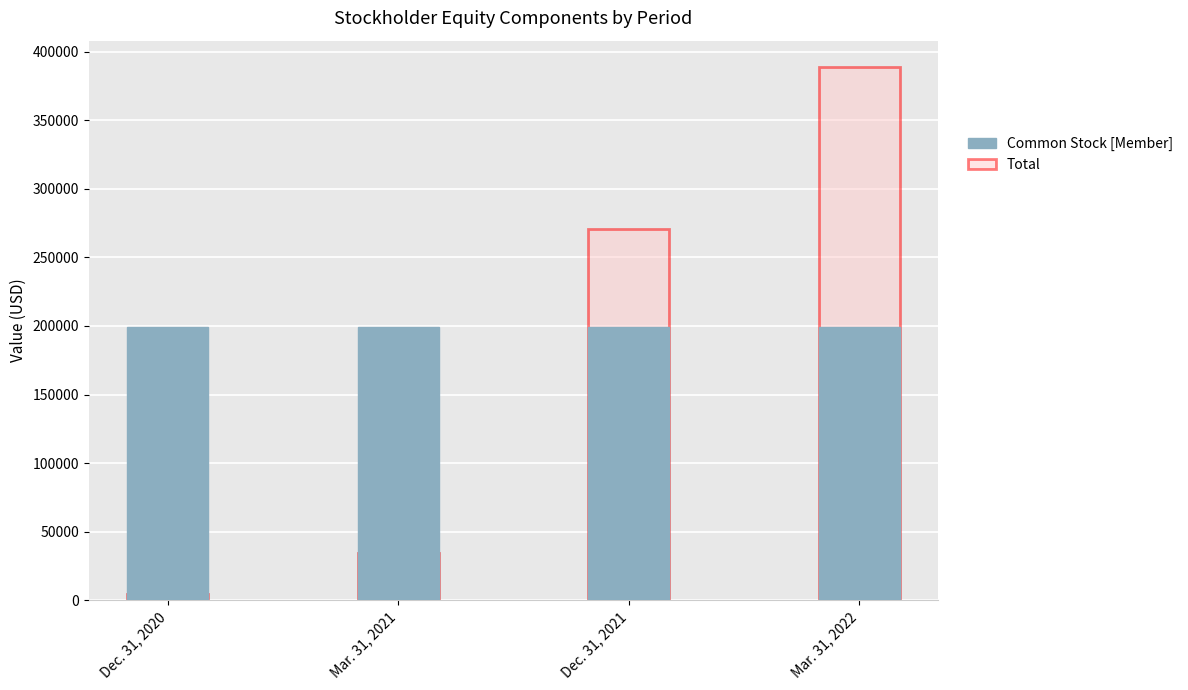

At Dec. 31, 2021, list the series in order from largest to smallest.

Total, Common Stock [Member]